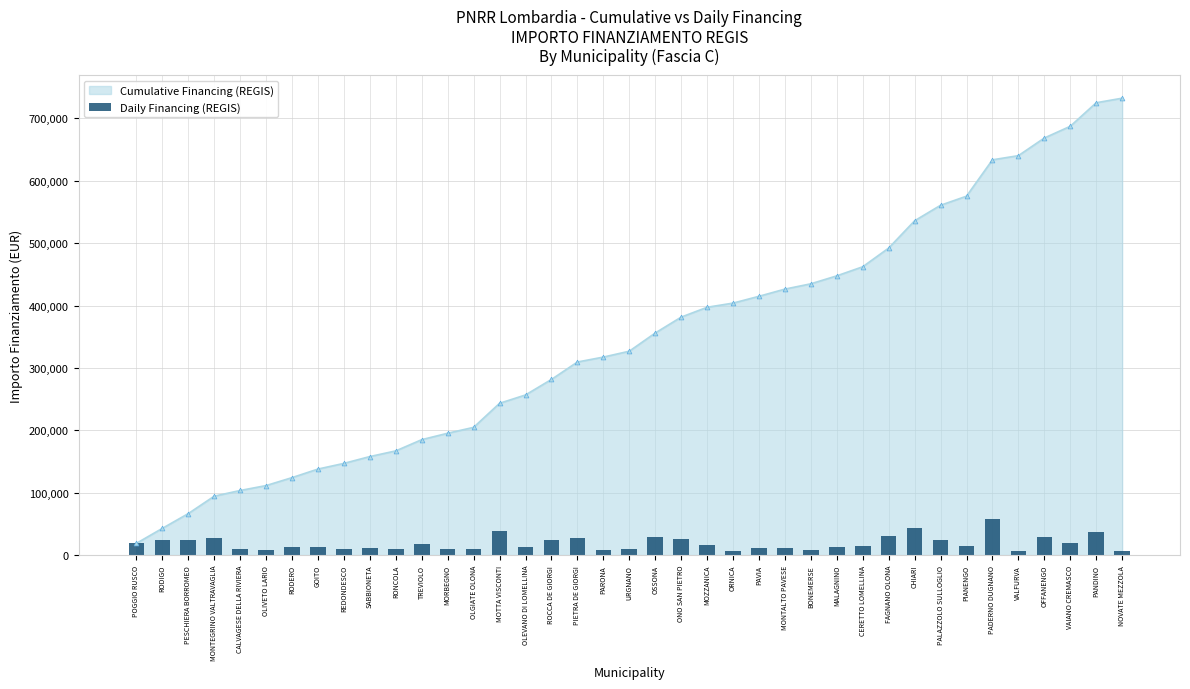

What is the minimum value for Cumulative Financing (REGIS)?

18854